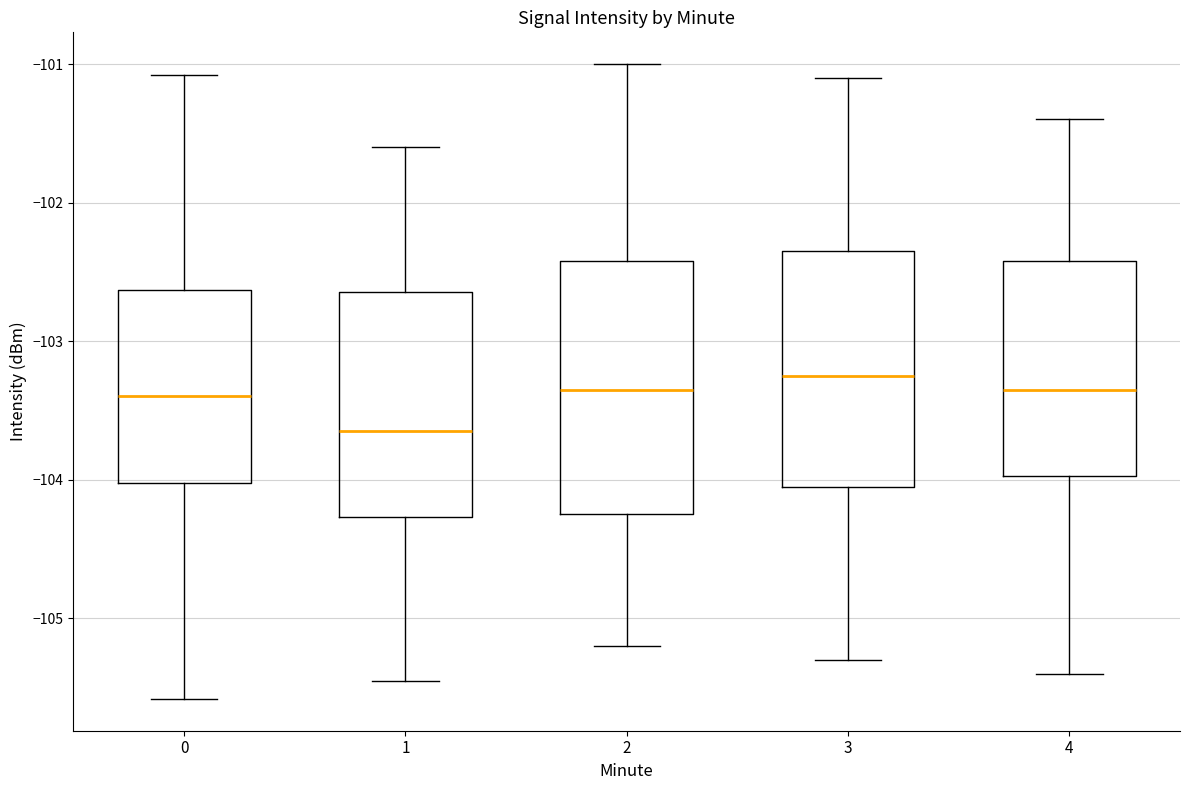

Which box has the lowest median line?

1